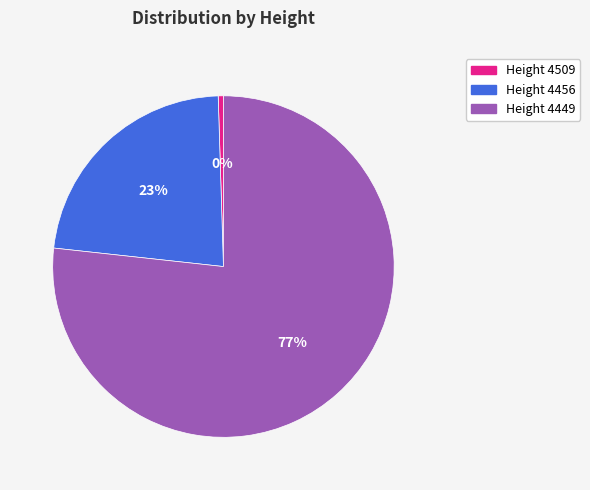

Is there a majority slice in this chart?

Yes